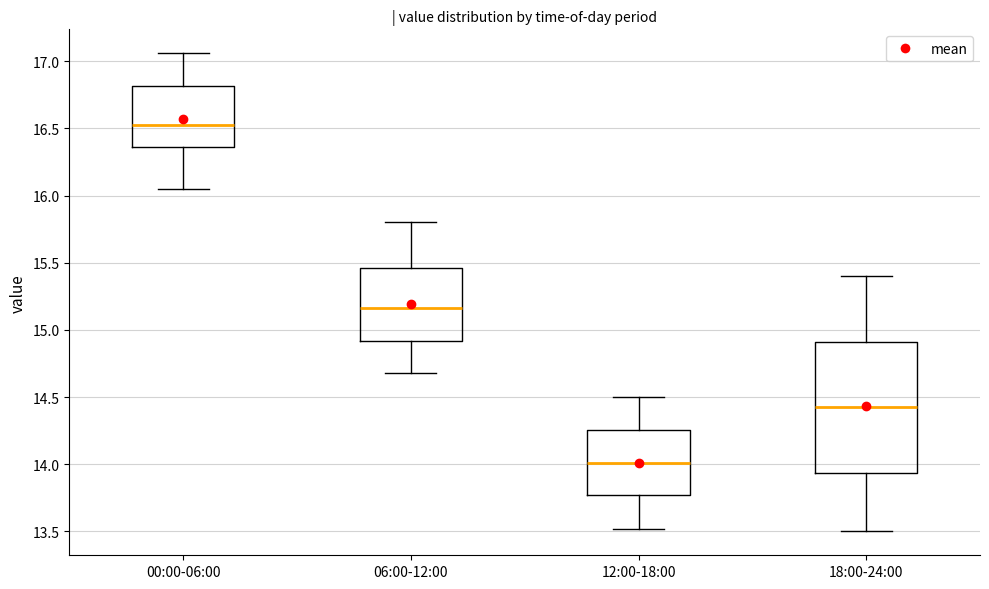

Comparing the boxes themselves (not the whiskers), which one is the tallest?

18:00-24:00